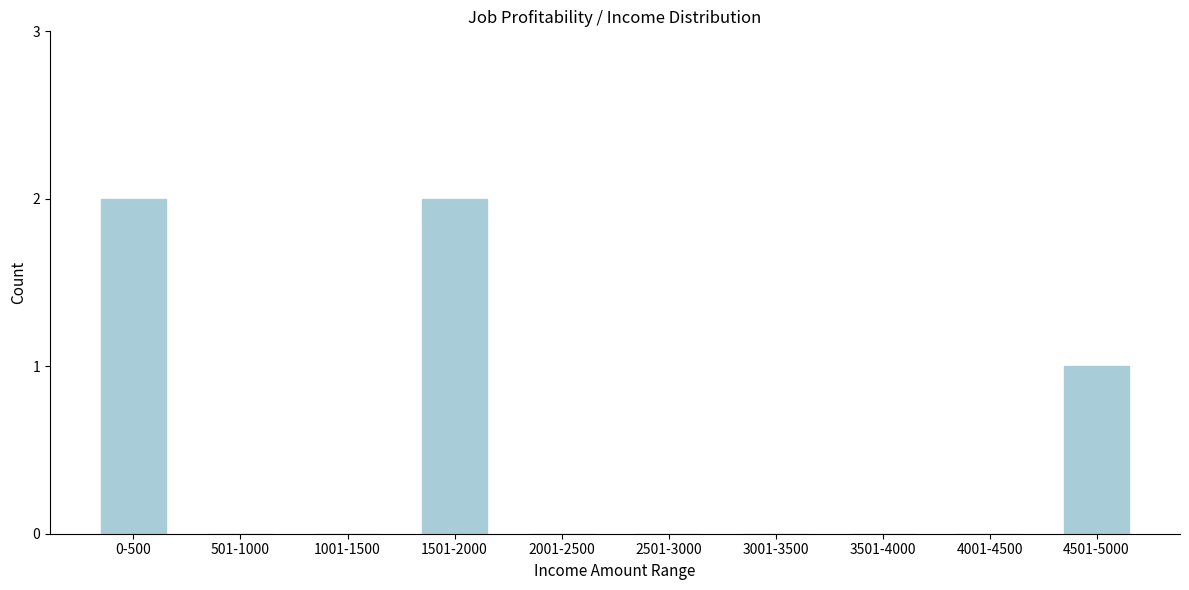

Reading left to right, transcribe all the data shown in this chart.

0-500=2	501-1000=0	1001-1500=0	1501-2000=2	2001-2500=0	2501-3000=0	3001-3500=0	3501-4000=0	4001-4500=0	4501-5000=1